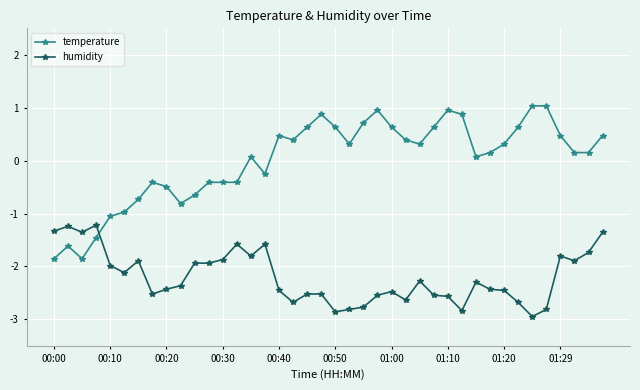

How many times do humidity and temperature cross each other?

1